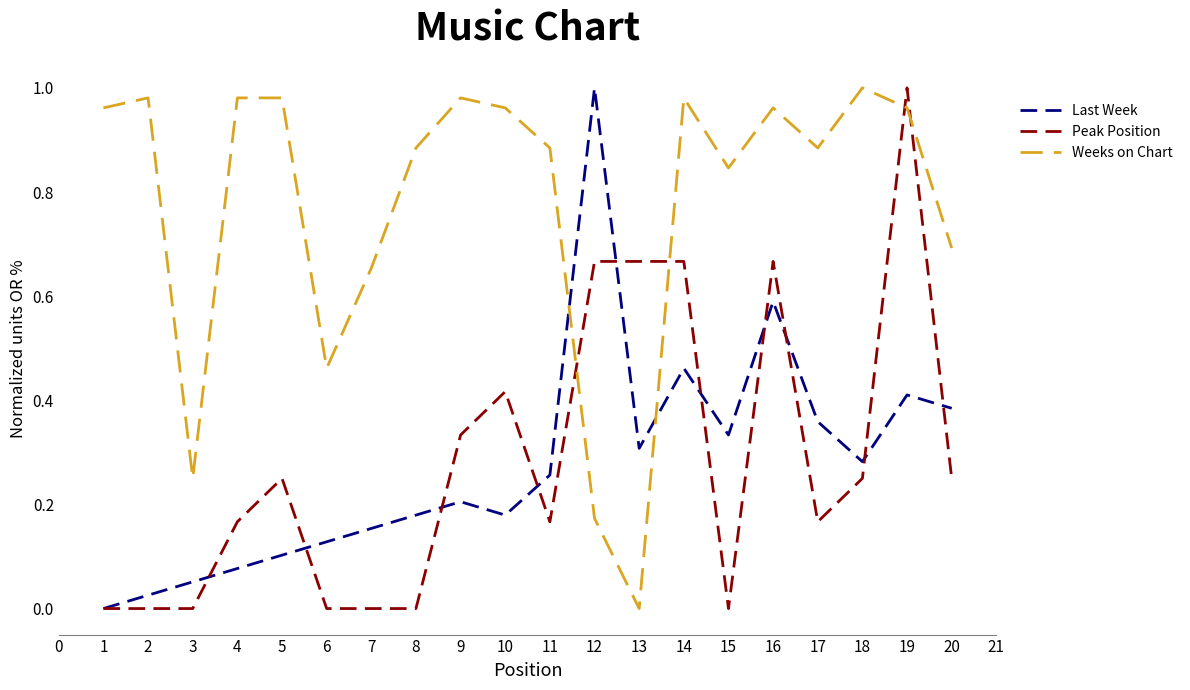

How many intersections are there between Weeks on Chart and Last Week?

2